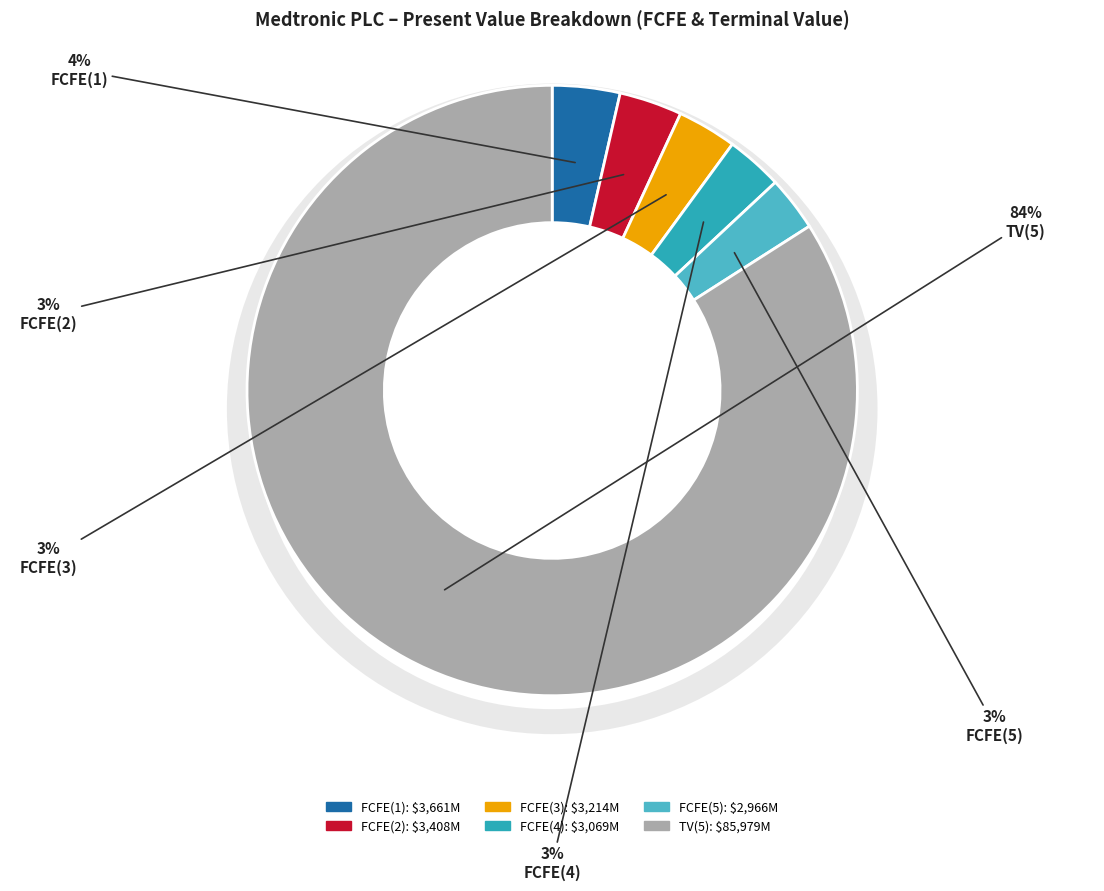

Is the sum of TV(5) and FCFE(1) greater than half?

Yes